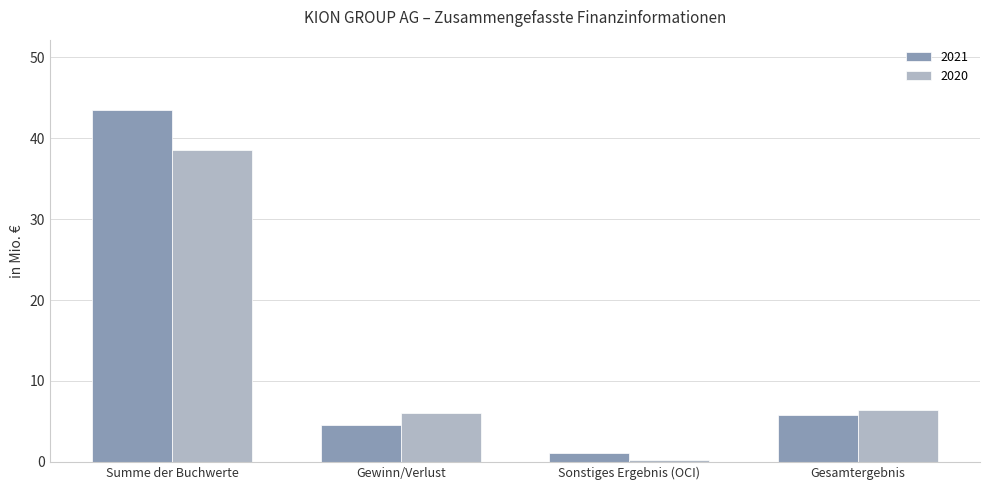

Read the 2021 value at Summe der Buchwerte.

43.5